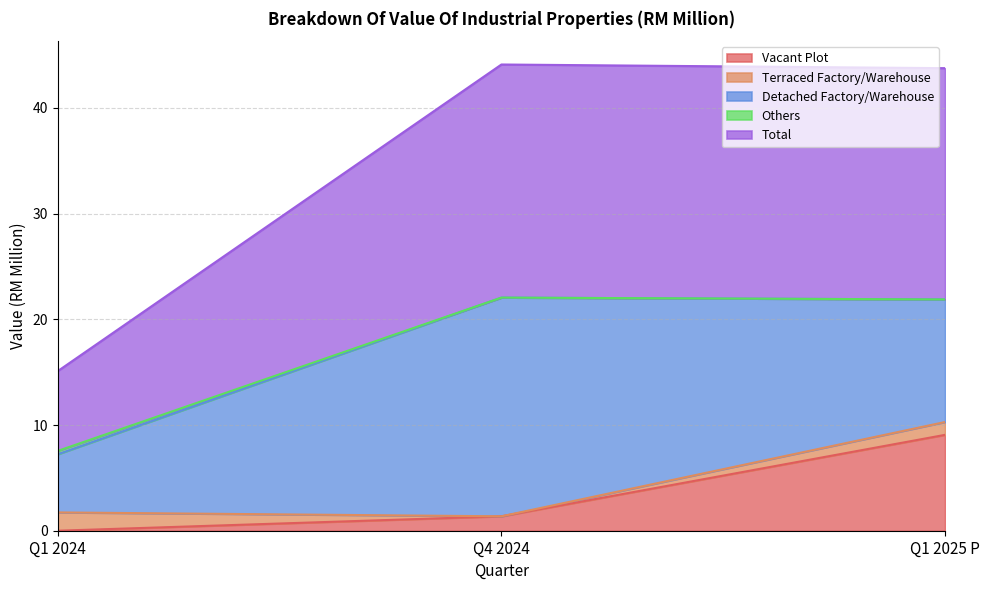

How many values in the Vacant Plot series exceed 1?

2